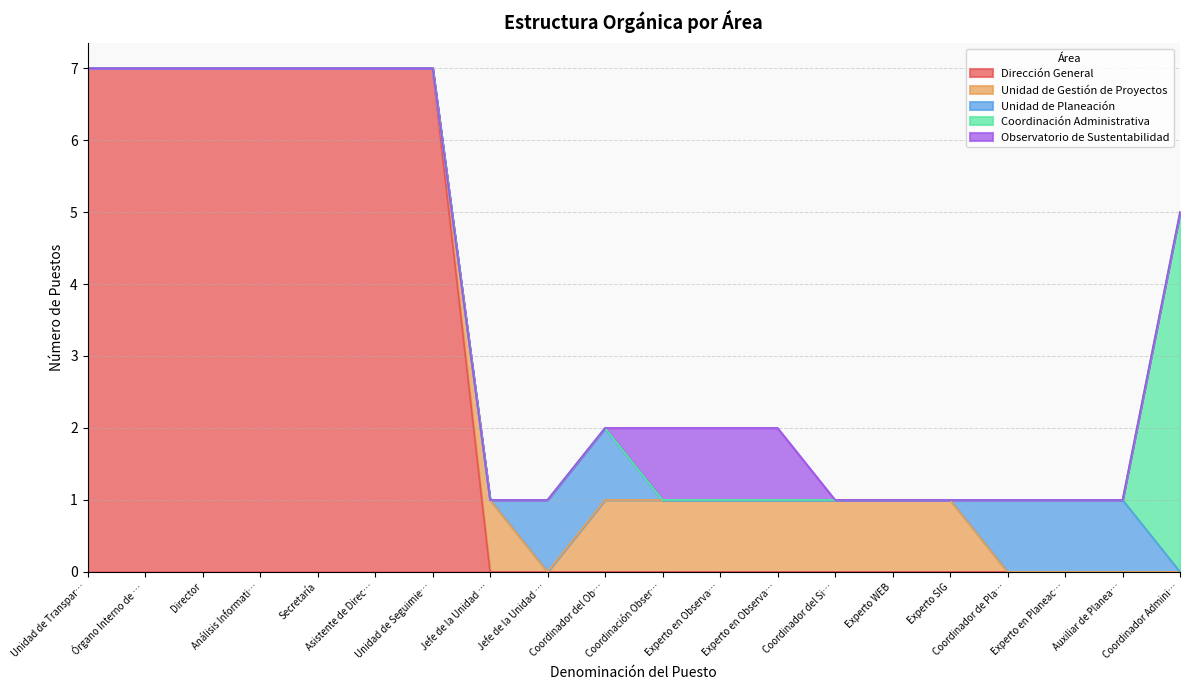

How many Unidad de Planeación values are between 0 and 1?

20